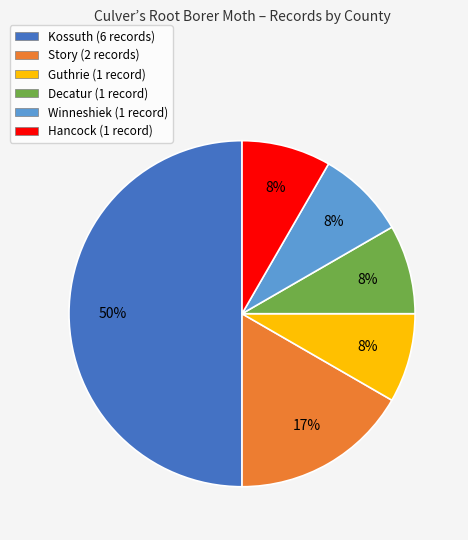

To the nearest percent, what is the average slice percentage?

17%